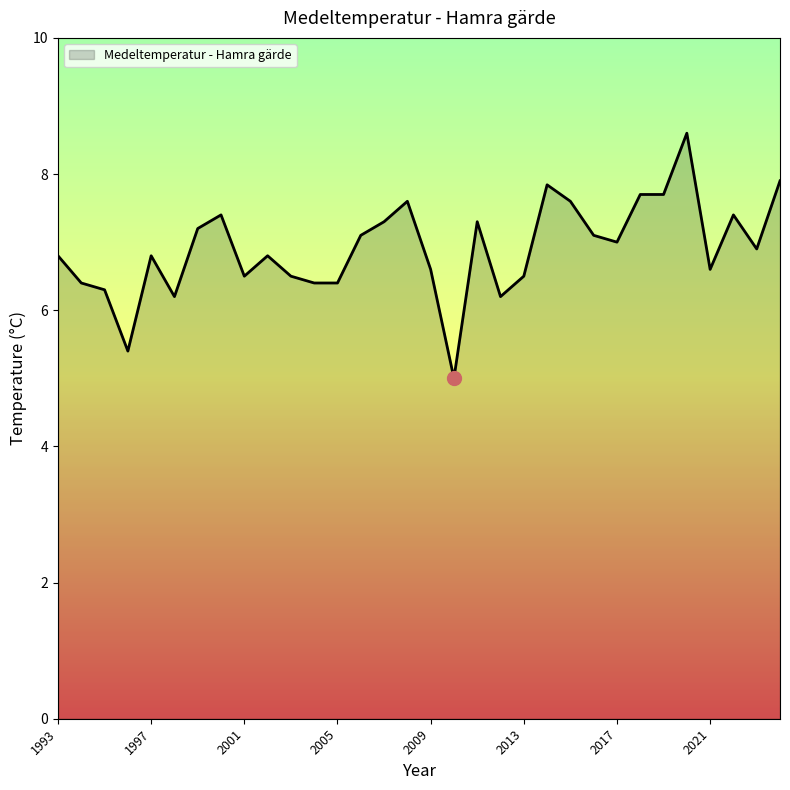

What is the smallest value displayed?

5.0